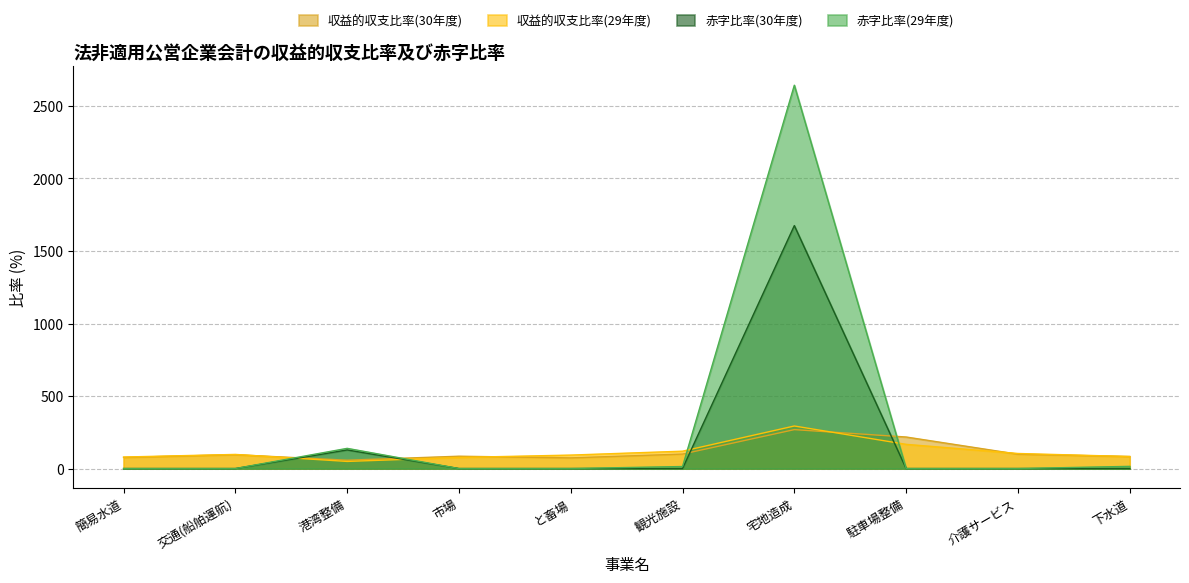

Is the value of 収益的収支比率(30年度) at 簡易水道 greater than the value of 赤字比率(29年度) at 駐車場整備?

Yes